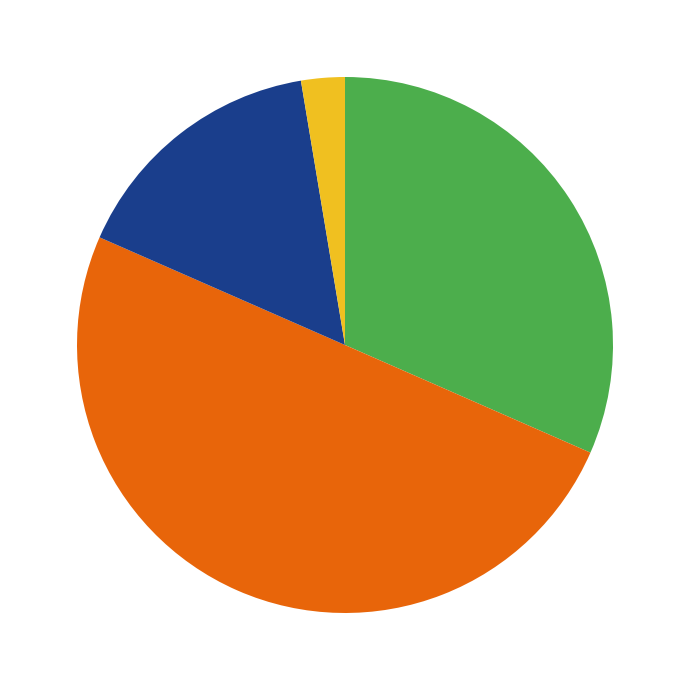

What is the smallest slice in the pie chart?

Органи и службе локалне власти